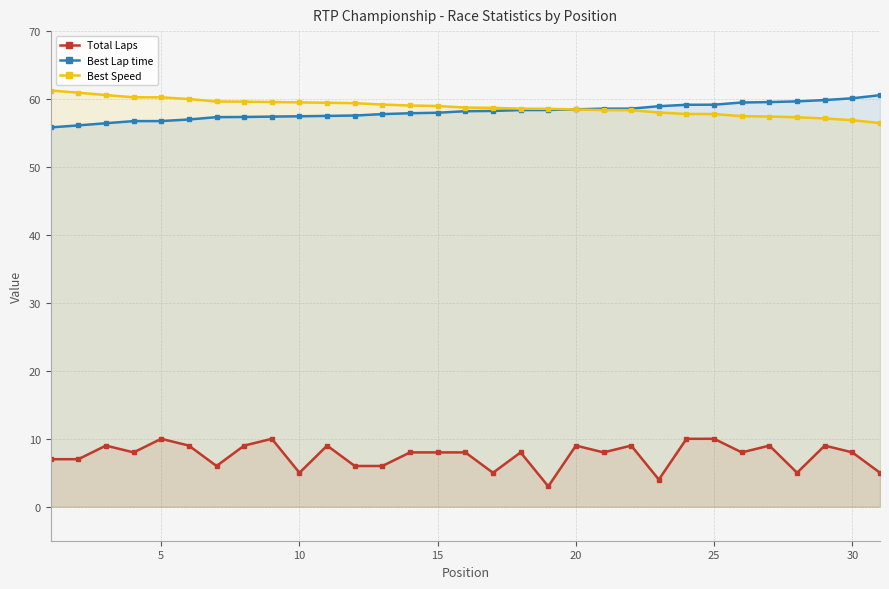

Which series has the largest total across all categories?

Best Speed